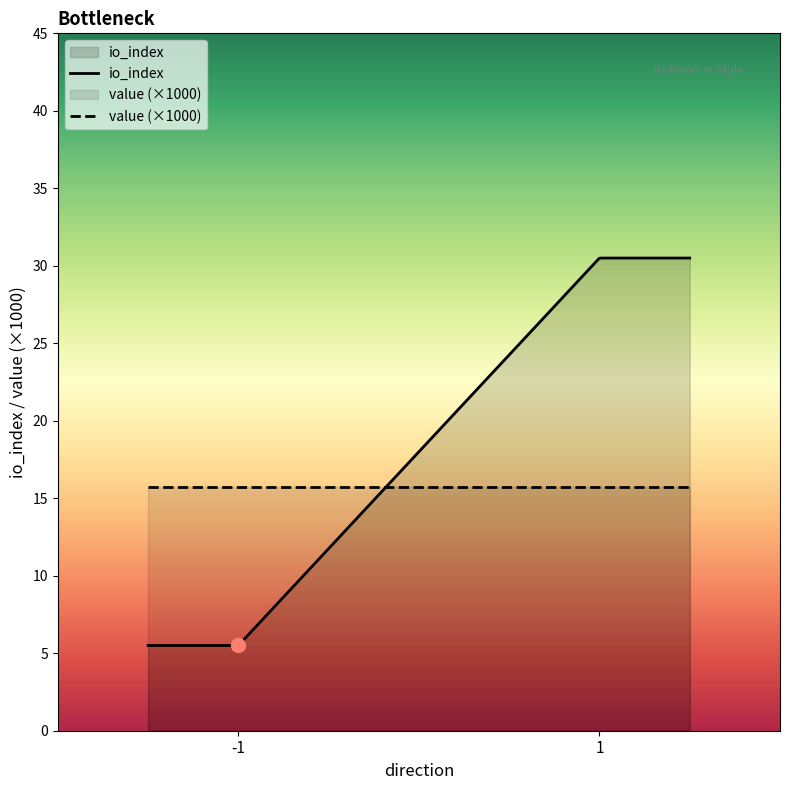

How many categories are shown in the chart?

300